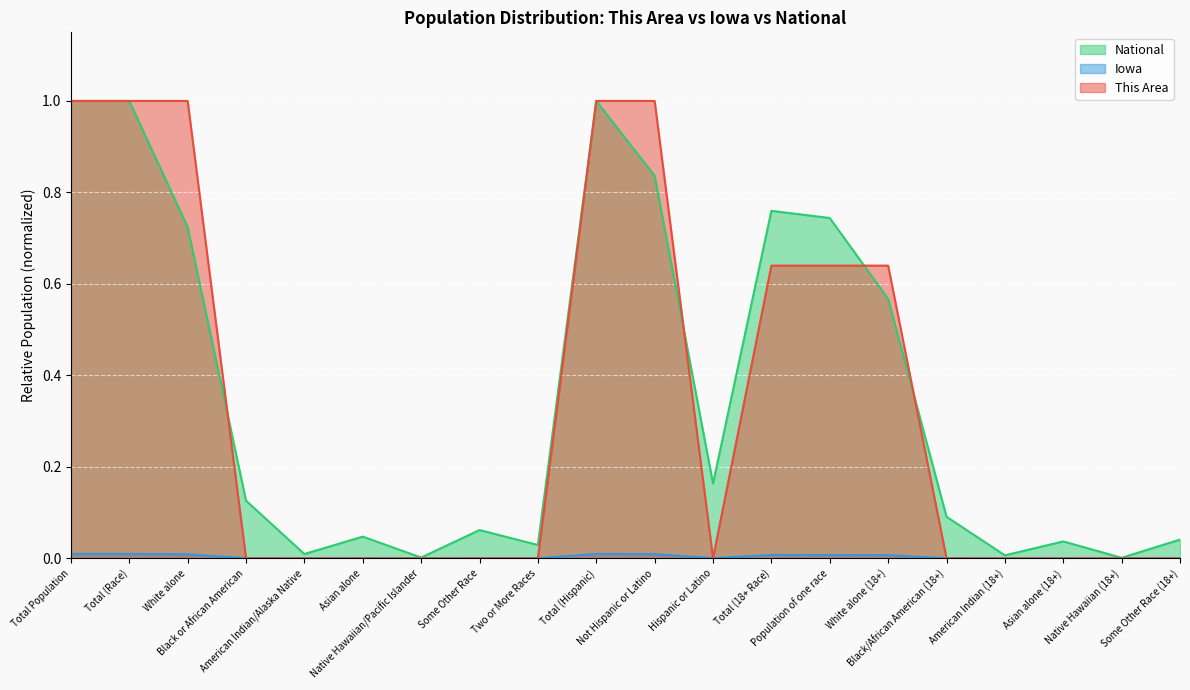

How many distinct data groups are displayed?

3